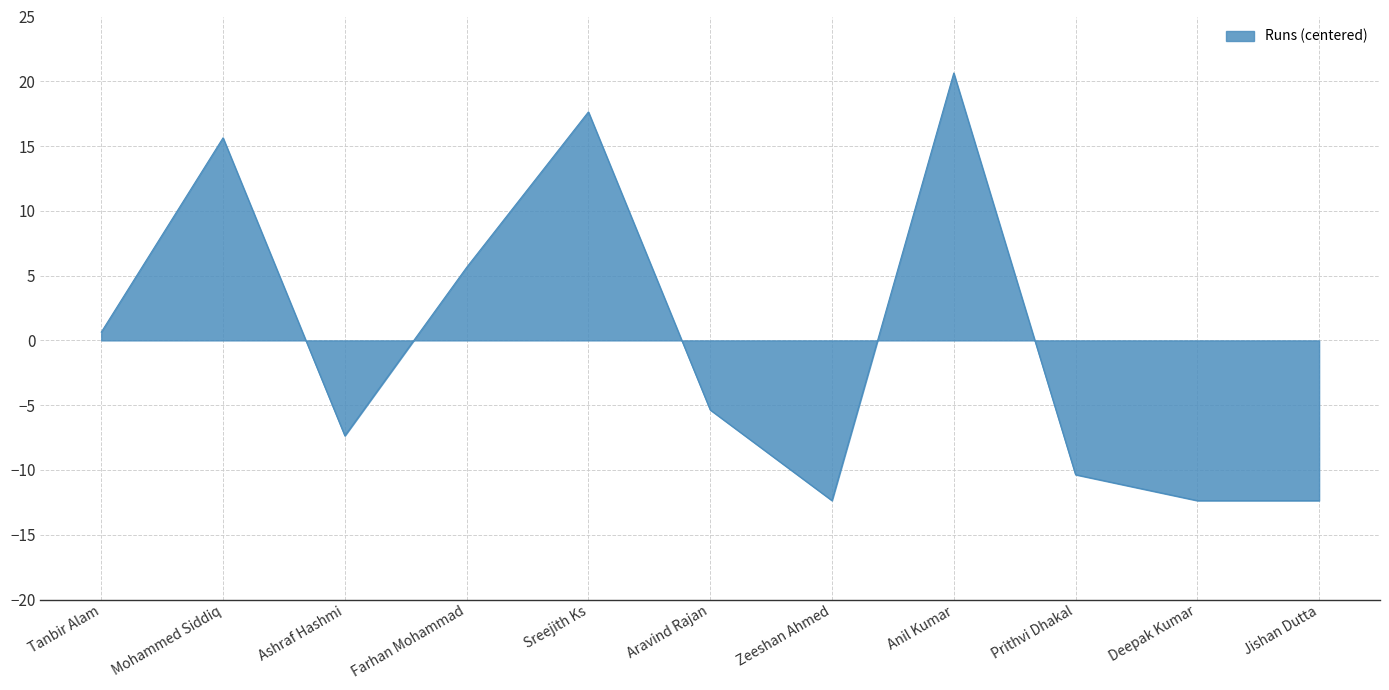

Read the value at Deepak Kumar.

-12.4